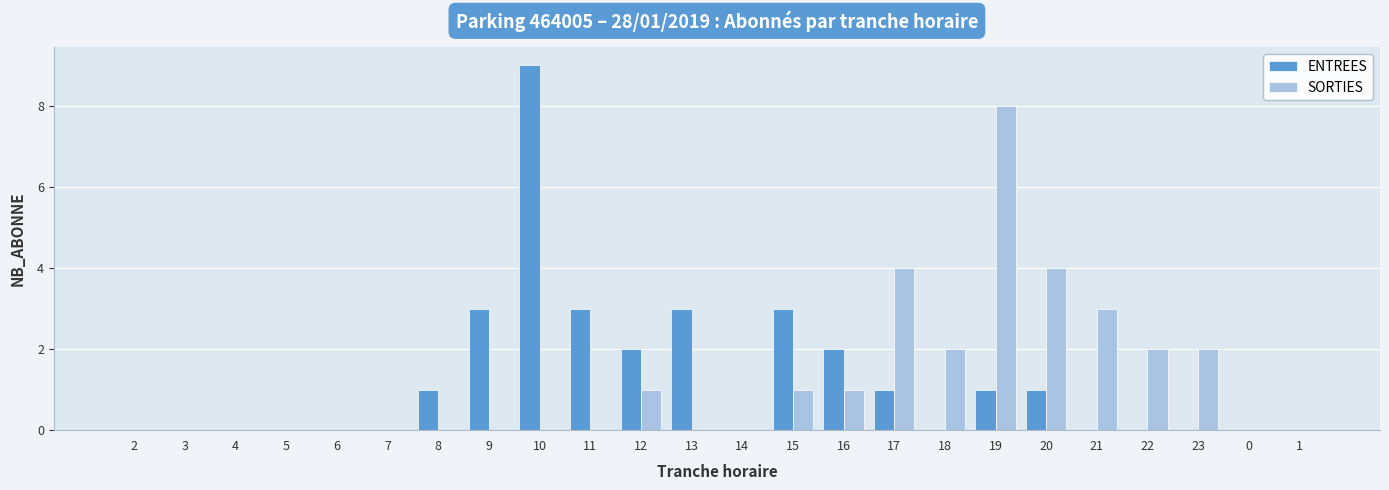

Is it true that SORTIES equals 3 at 14?

False